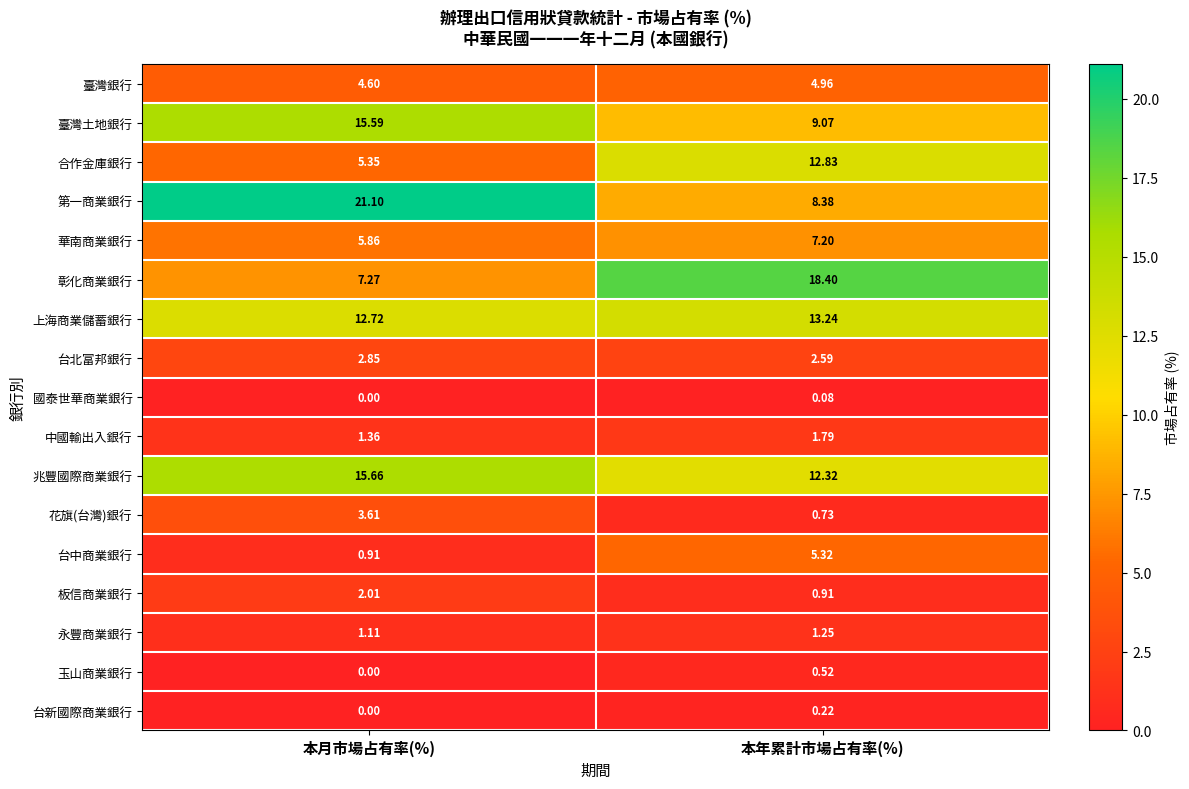

Which series has the widest spread of values?

第一商業銀行